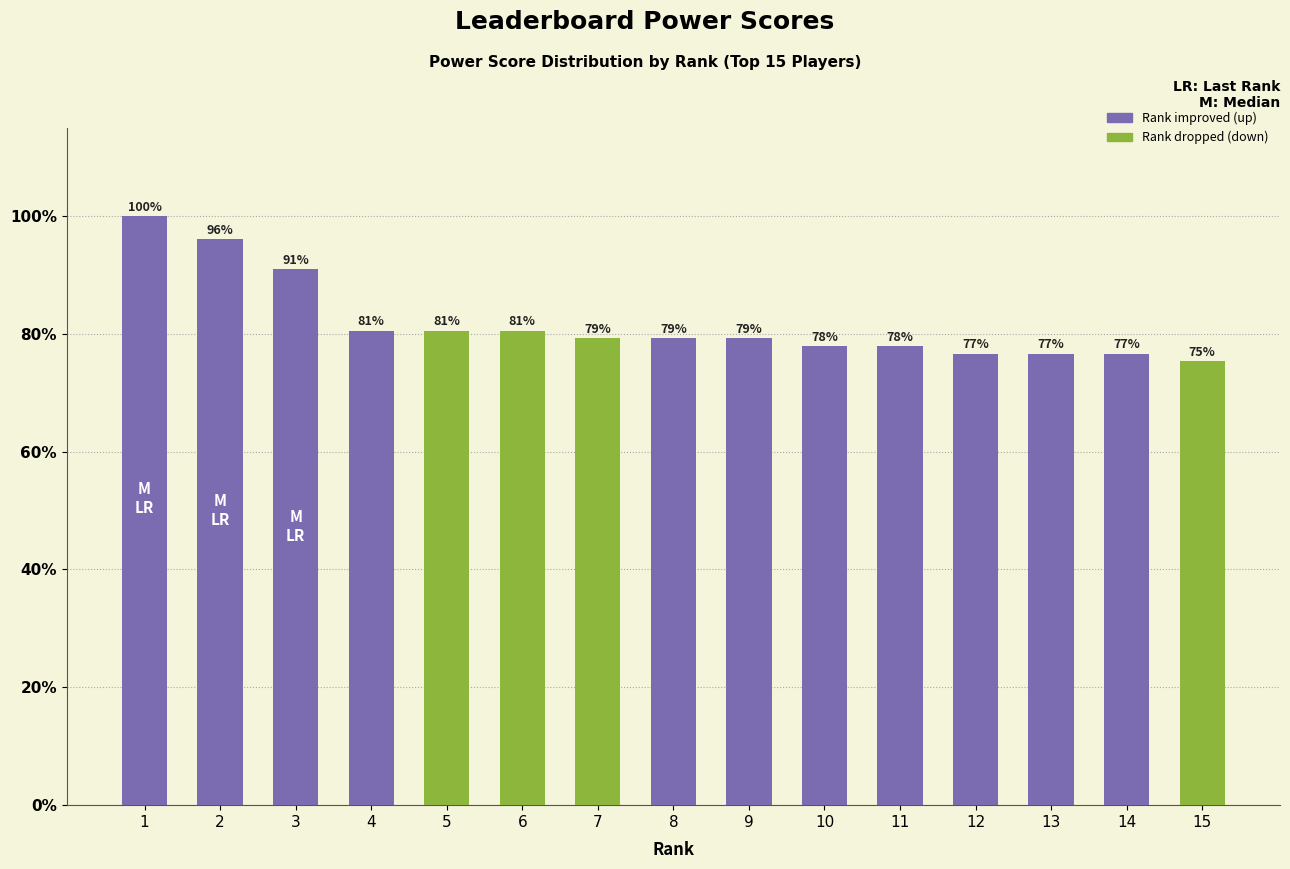

Does the chart contain any negative values?

No